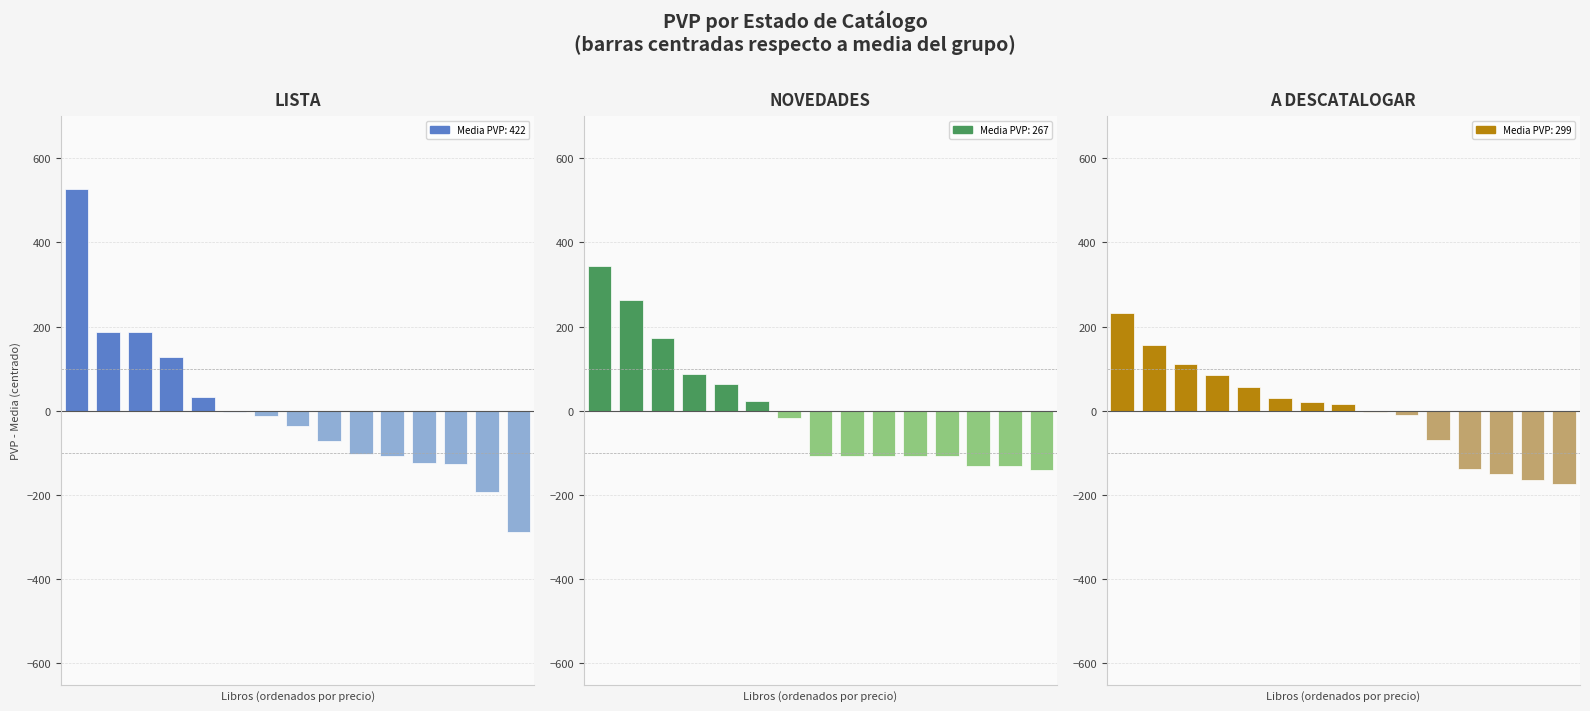

The LISTA series shows 67.8 at 2. True or false?

False